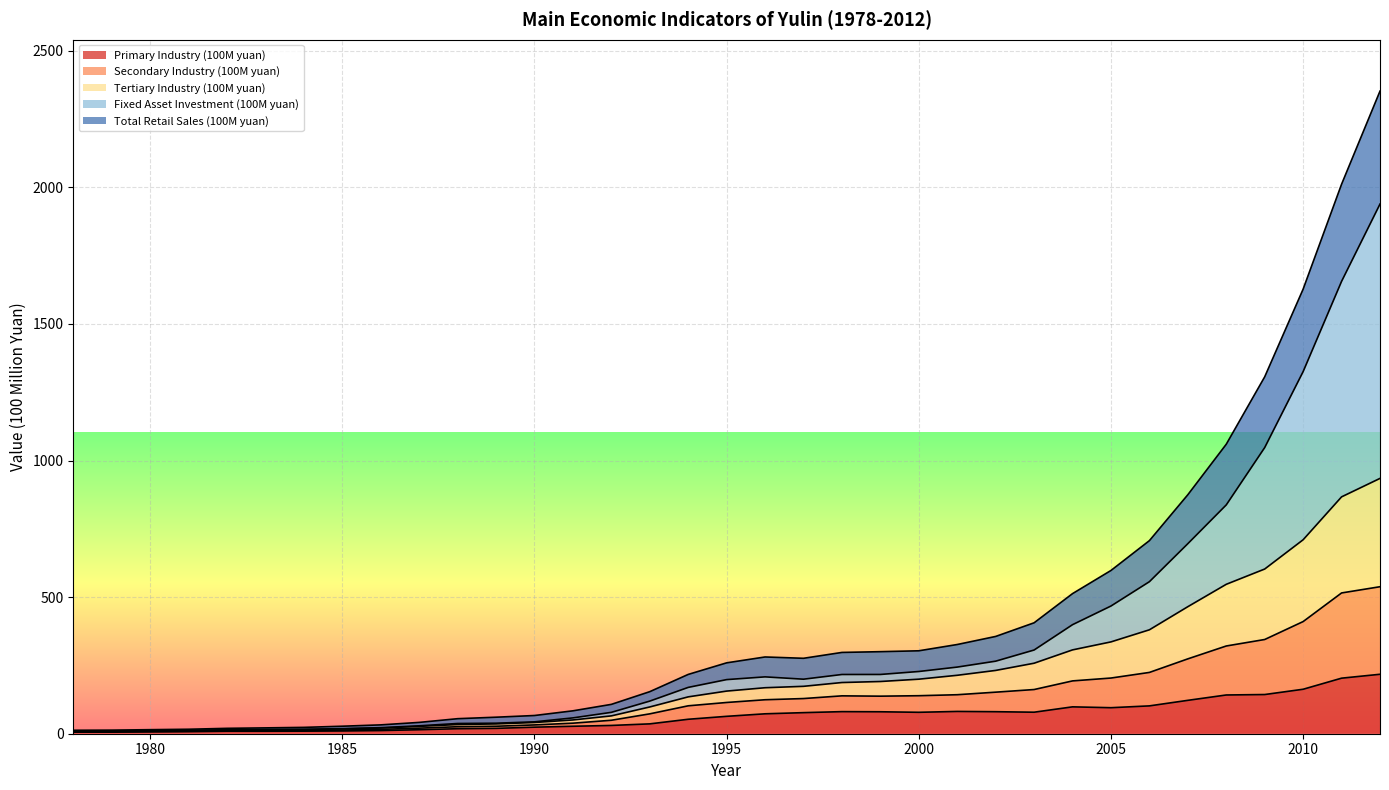

What is the highest value of the Primary Industry (100M yuan) series?

217.6